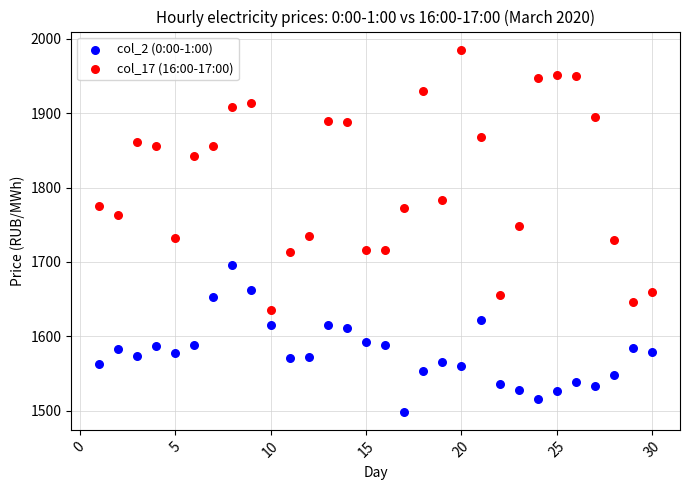

Which series has the widest spread of Y values?

col_17 (16:00-17:00)